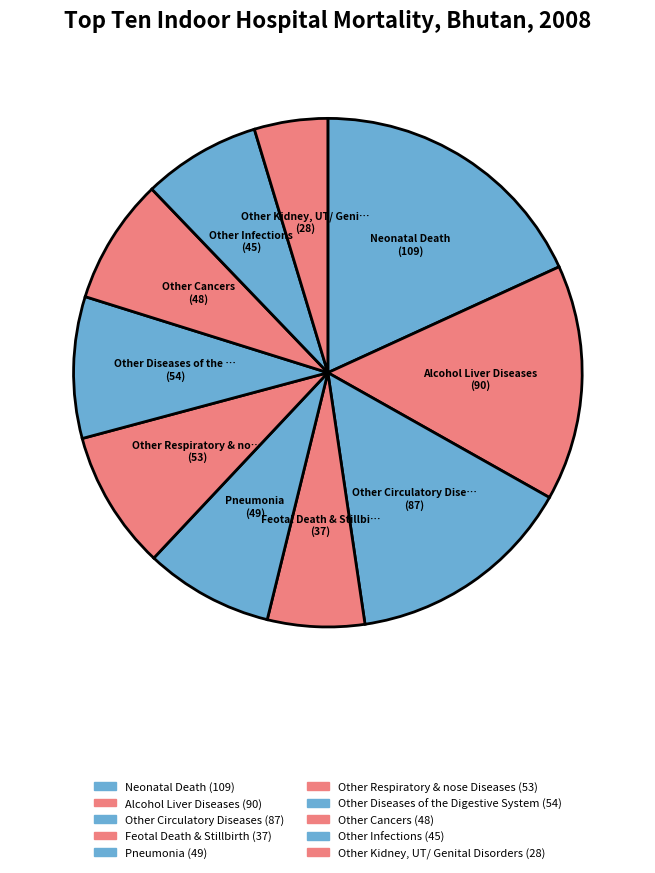

Count the number of slices in the pie.

10